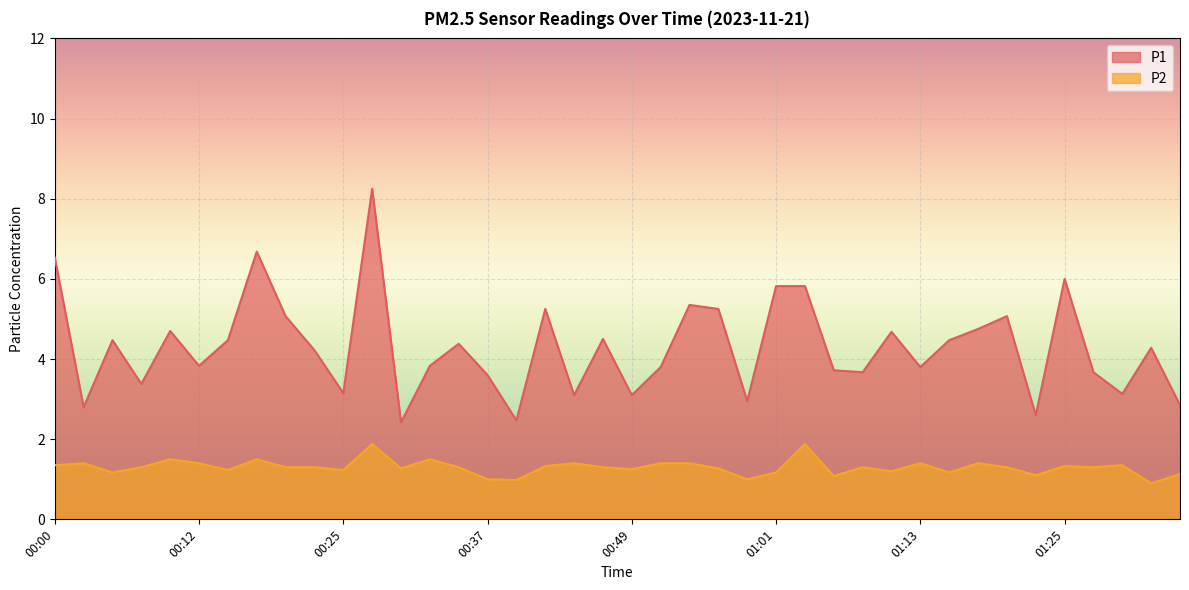

At which category is the sum across all series the highest?

00:27